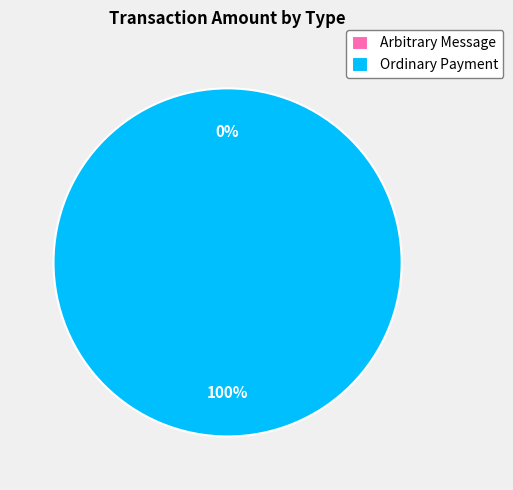

How many segments does this pie chart have?

2